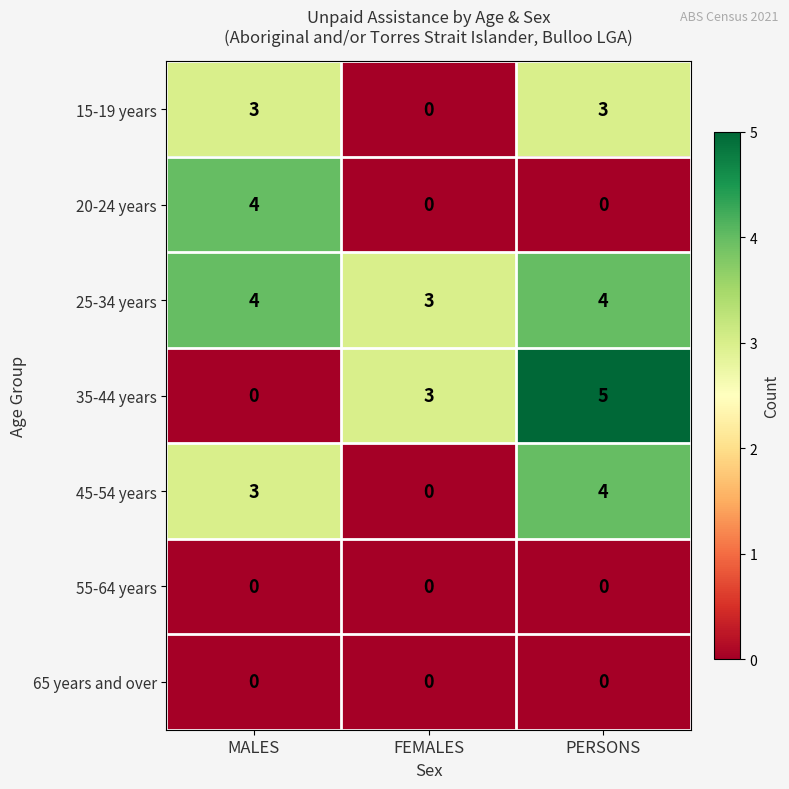

Reading right to left, list all the values displayed in this chart.

15-19 years: PERSONS=3	FEMALES=0	MALES=3
20-24 years: PERSONS=0	FEMALES=0	MALES=4
25-34 years: PERSONS=4	FEMALES=3	MALES=4
35-44 years: PERSONS=5	FEMALES=3	MALES=0
45-54 years: PERSONS=4	FEMALES=0	MALES=3
55-64 years: PERSONS=0	FEMALES=0	MALES=0
65 years and over: PERSONS=0	FEMALES=0	MALES=0